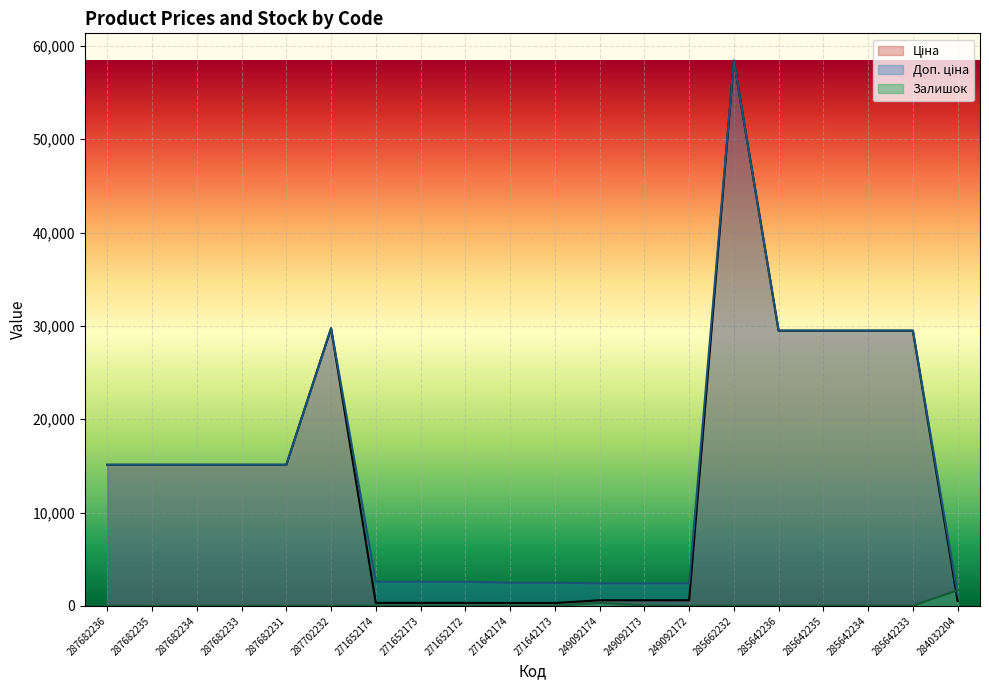

Reading left to right, list all the values displayed in this chart.

Ціна: 287682236=15120.0	287682235=15120.0	287682234=15120.0	287682233=15120.0	287682231=15120.0	287702232=29747.2	271652174=324.8	271652173=324.8	271652172=324.8	271642174=310.3	271642173=310.3	249092174=603.7	249092173=603.7	249092172=603.7	285662232=58426.5	285642236=29491.5	285642235=29491.5	285642234=29491.5	285642233=29491.5	284032204=539.0
Доп. ціна: 287682236=15120.0	287682235=15120.0	287682234=15120.0	287682233=15120.0	287682231=15120.0	287702232=29747.2	271652174=2598.3	271652173=2598.3	271652172=2598.3	271642174=2482.4	271642173=2482.4	249092174=2414.8	249092173=2414.8	249092172=2414.8	285662232=58426.5	285642236=29491.5	285642235=29491.5	285642234=29491.5	285642233=29491.5	284032204=1235.4
Залишок: 287682236=0.0	287682235=0.0	287682234=0.0	287682233=0.0	287682231=0.0	287702232=0.0	271652174=34.0	271652173=15.0	271652172=4.0	271642174=11.0	271642173=10.0	249092174=328.0	249092173=38.0	249092172=0.0	285662232=14.0	285642236=14.0	285642235=13.0	285642234=9.0	285642233=16.0	284032204=1677.0